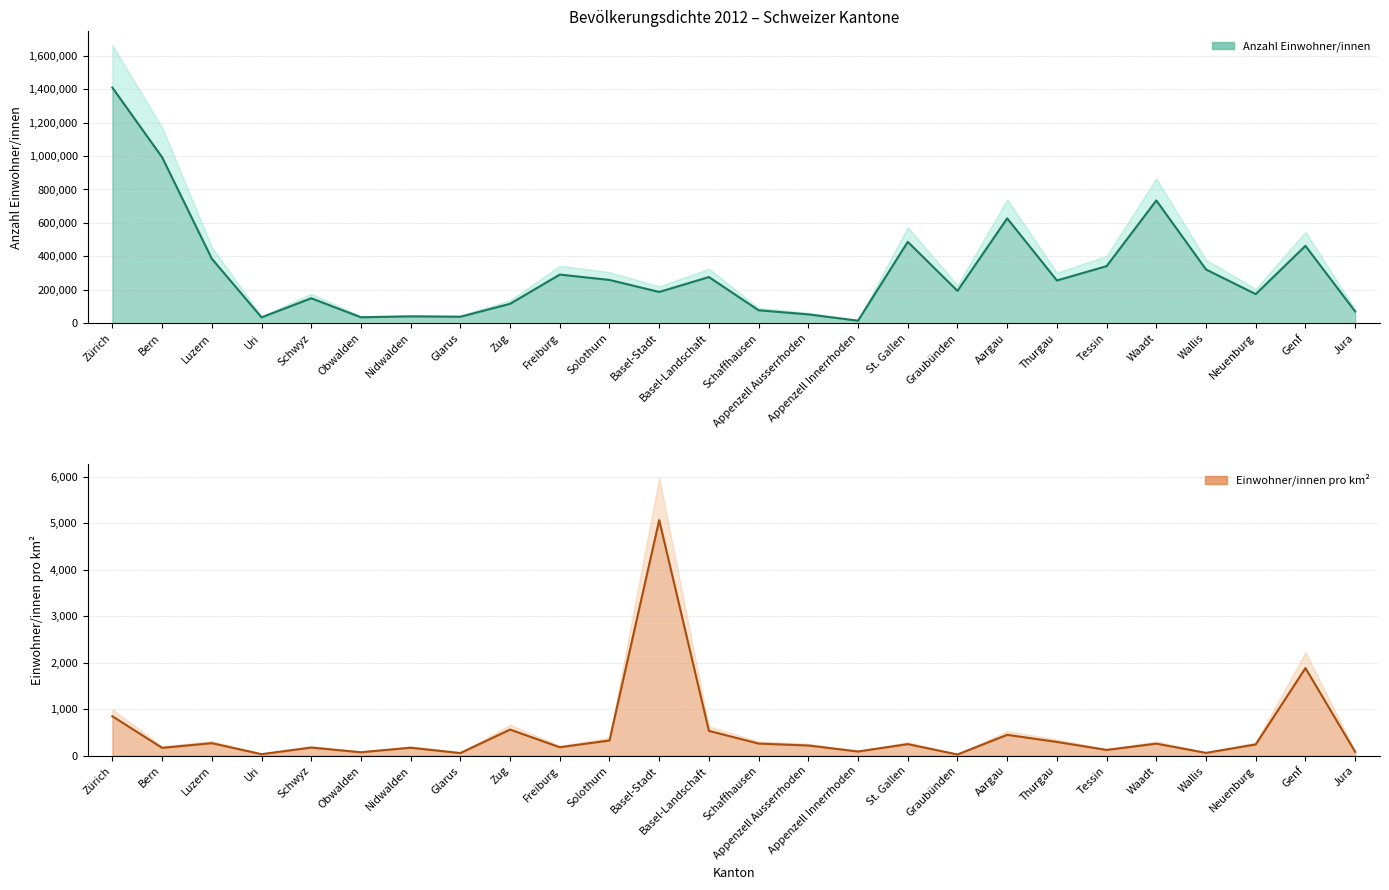

What is the label of the 1st point from the left?

Zürich